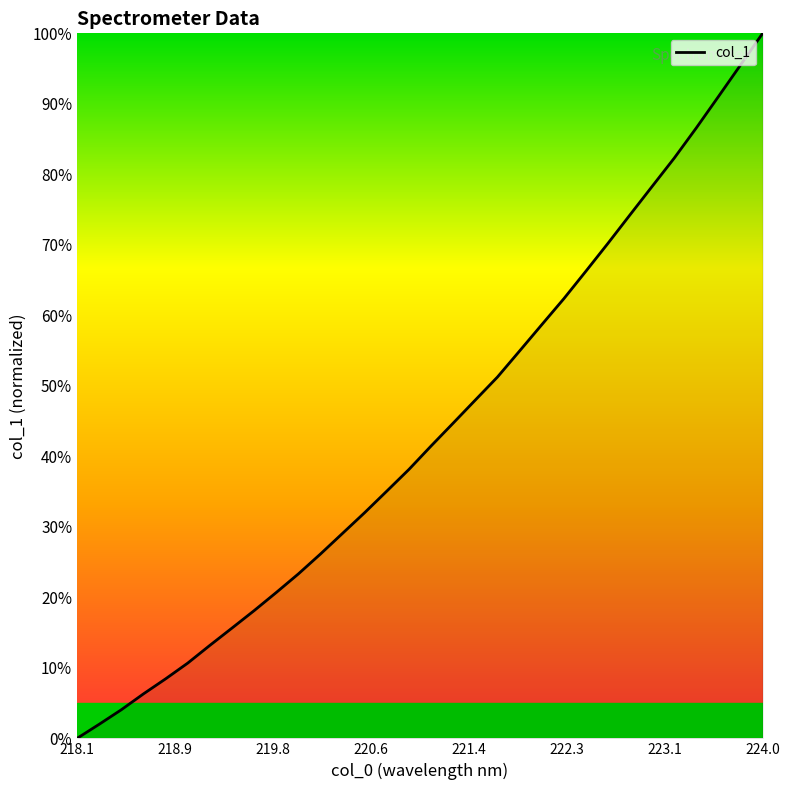

What is the difference between the maximum and minimum values?

100.0